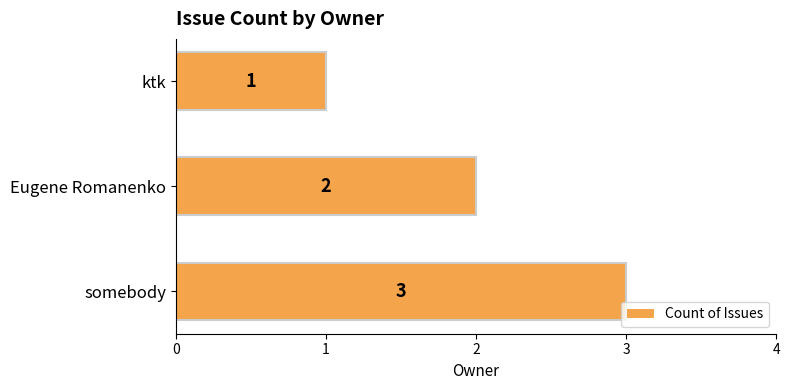

Which has a higher value, Eugene Romanenko or somebody?

somebody